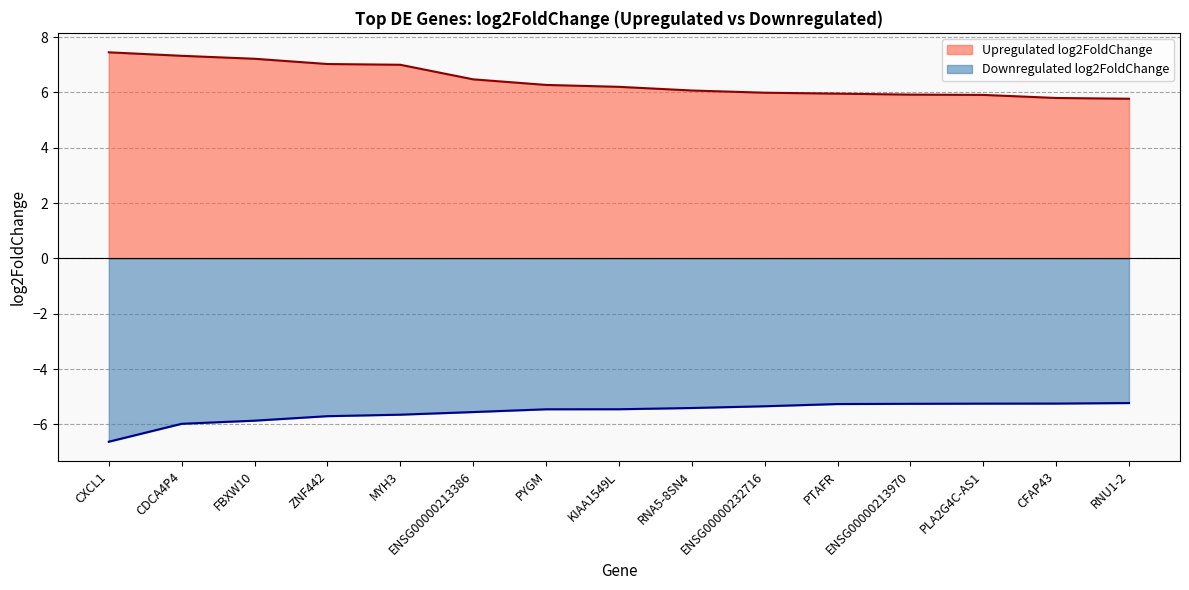

At which label does Upregulated log2FoldChange reach its peak?

CXCL1